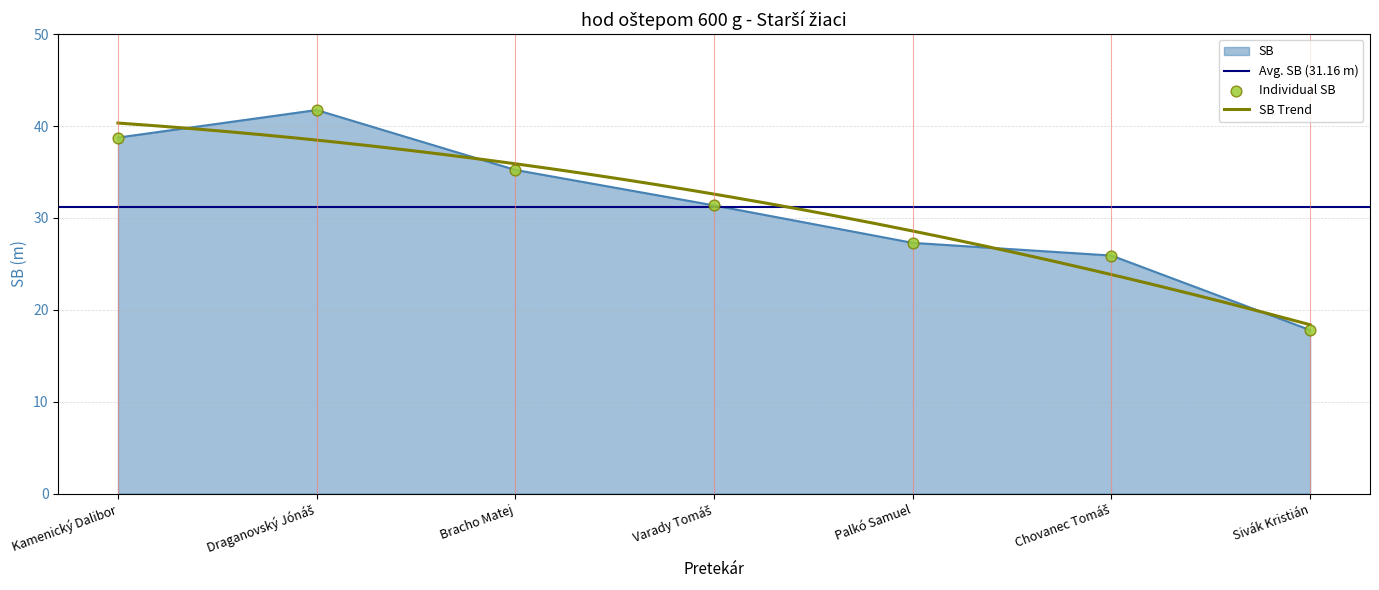

What is the ratio of the value at Bracho Matej to the value at Draganovský Jónáš?

0.8